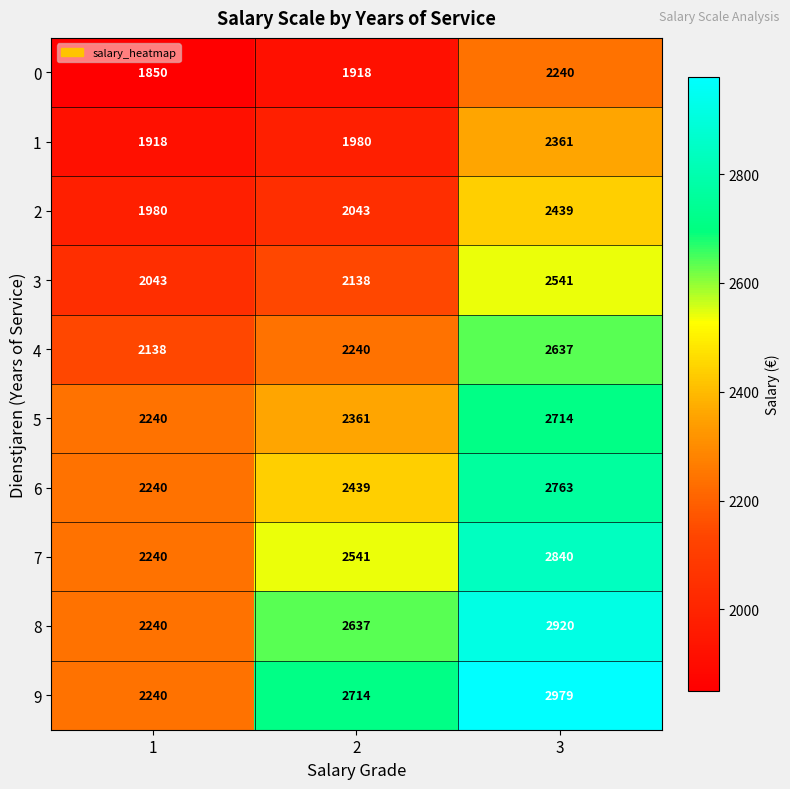

What is the total value across all series at 1?

21129